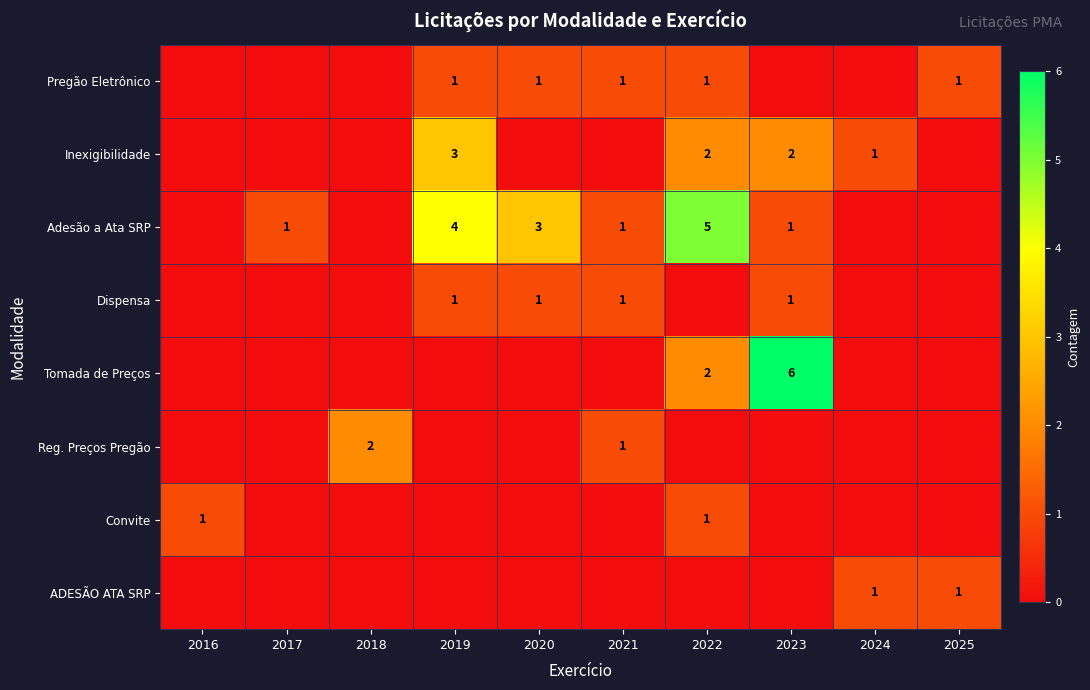

Between 2023 and 2024, which is larger?

2023